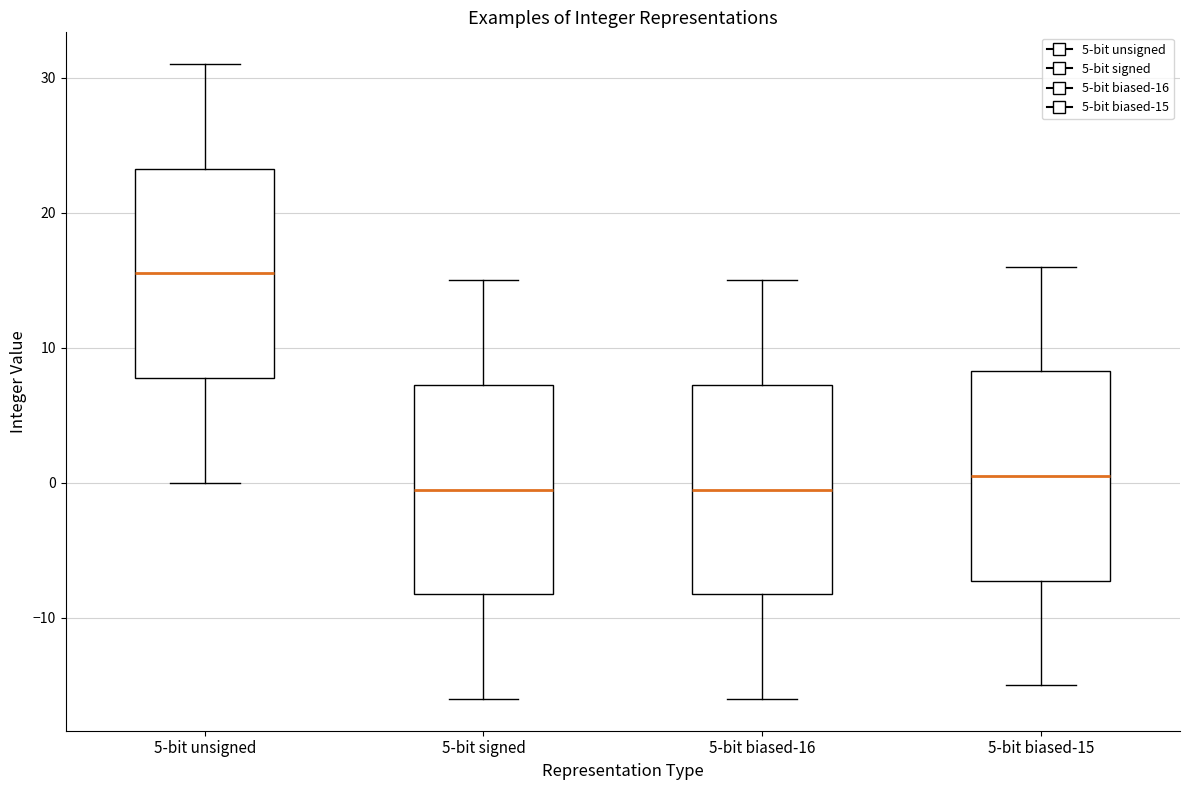

Where is the upper edge of the box for 5-bit unsigned on the y-axis? The values are not printed on the chart, so give them approximately, as read against the axis.

23